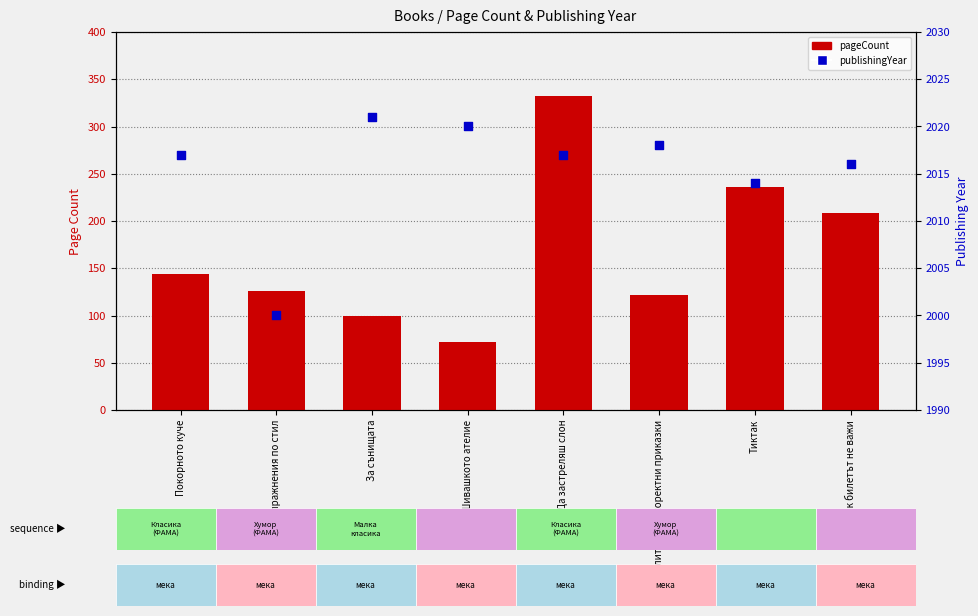

At which category is the sum across all series the highest?

Да застреляш слон